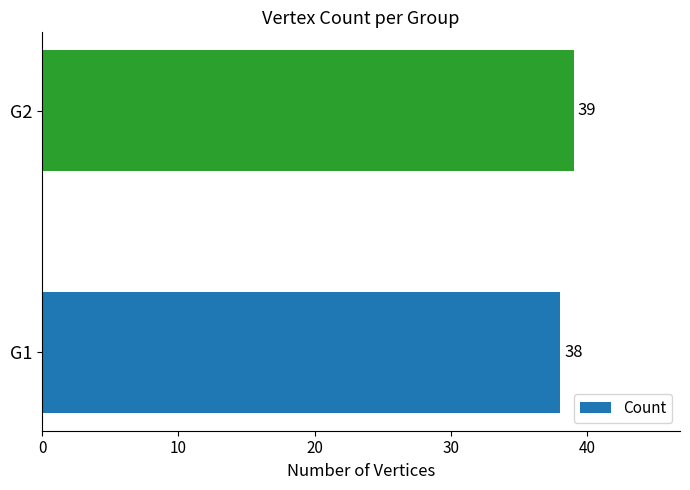

Count the values in the range 38 to 39.

2